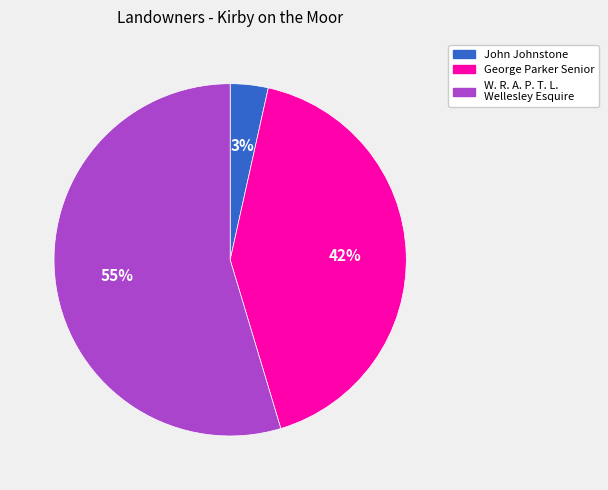

Is there any slice that represents more than half of the pie?

Yes